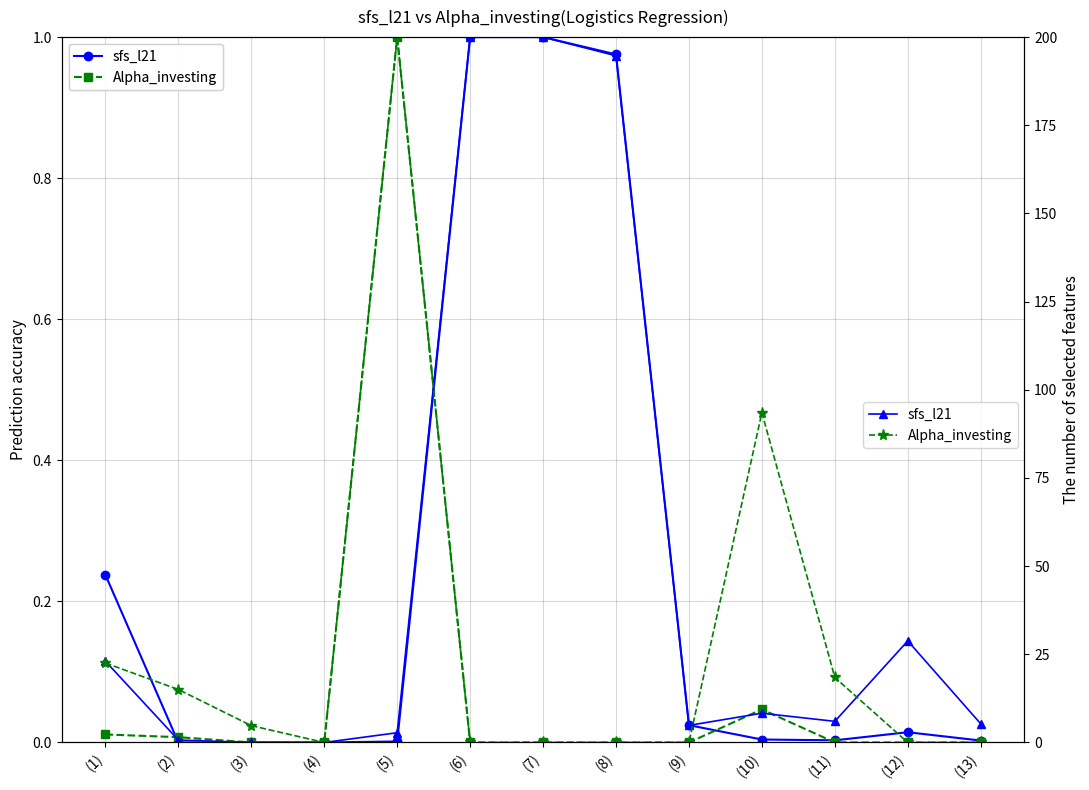

Between (11) and (1), which is larger?

(1)